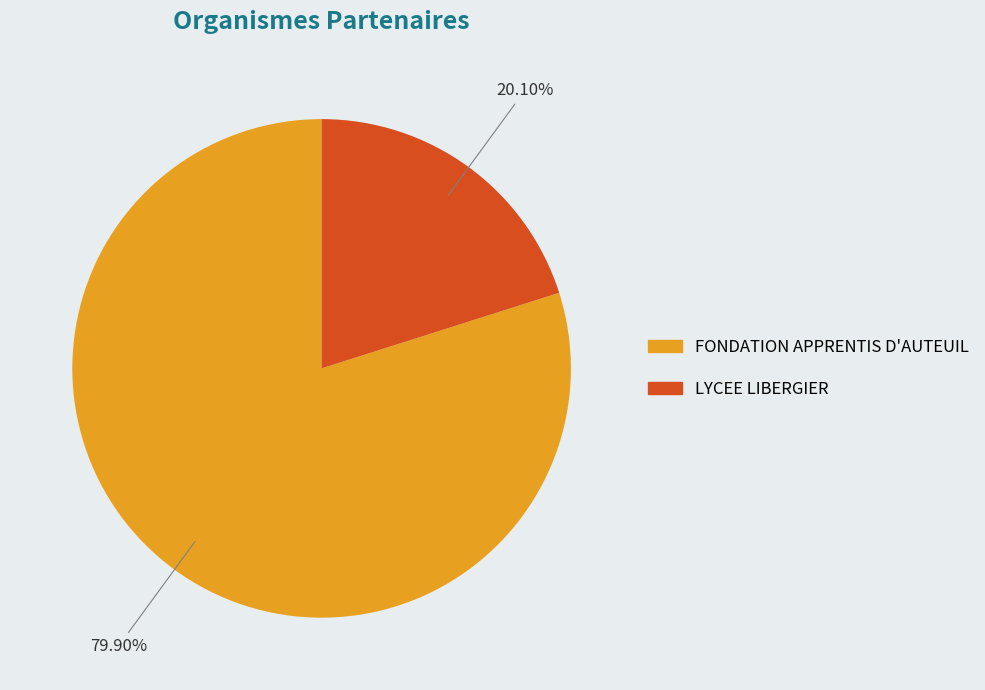

How many segments does this pie chart have?

2